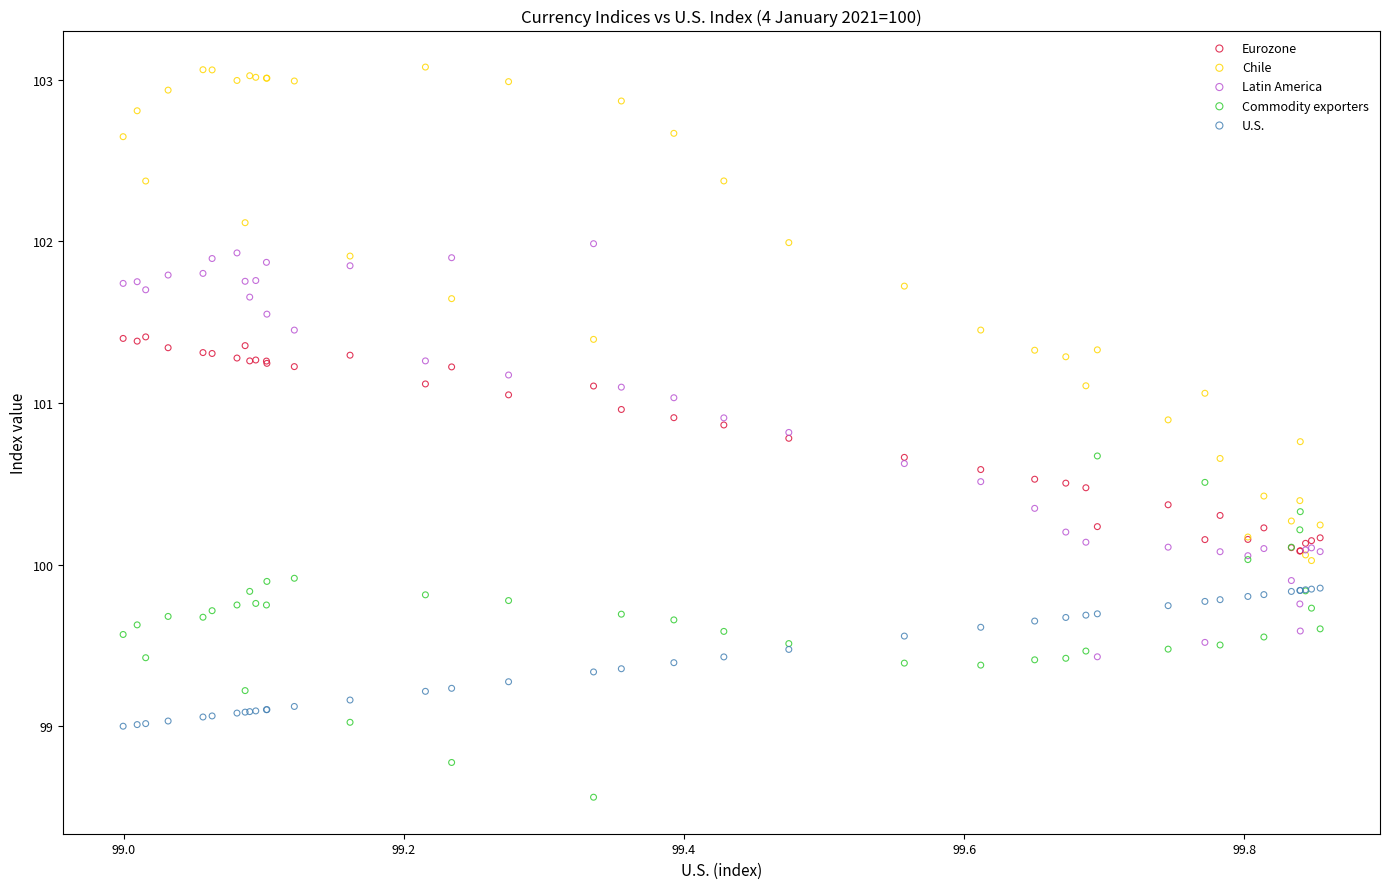

Which series contains the lowest Y value?

Commodity exporters